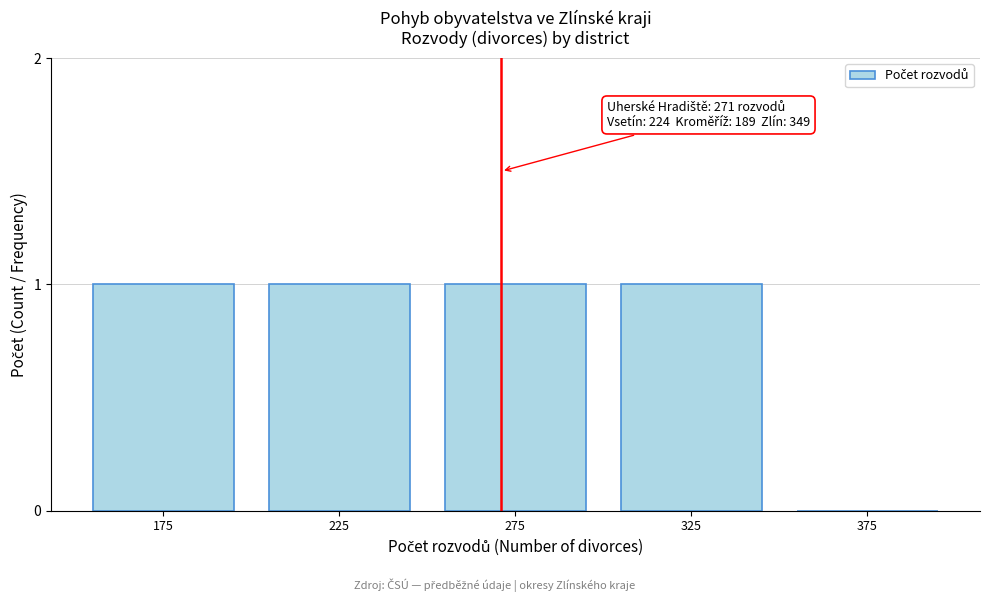

Reading left to right, what are all the values shown in this chart?

175=1	225=1	275=1	325=1	375=0